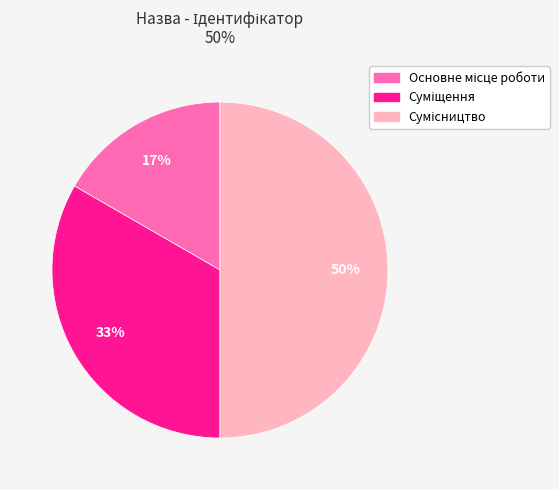

To the nearest percent, what is the average slice percentage?

33%